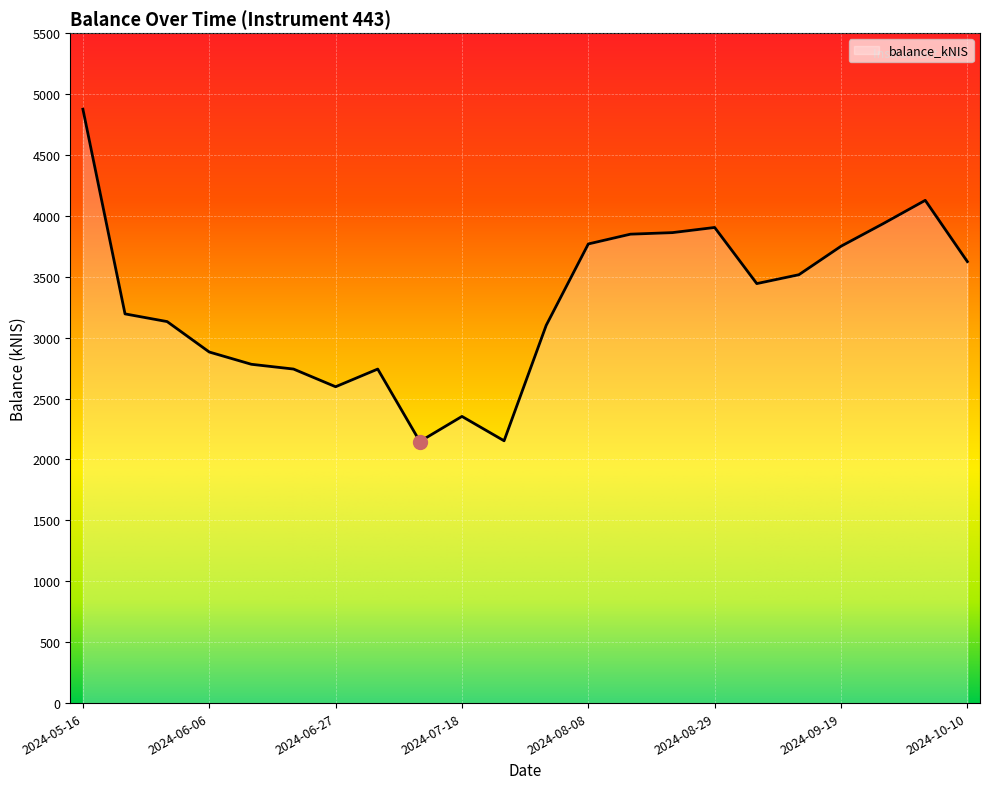

What is the maximum value shown in the chart?

4875.5